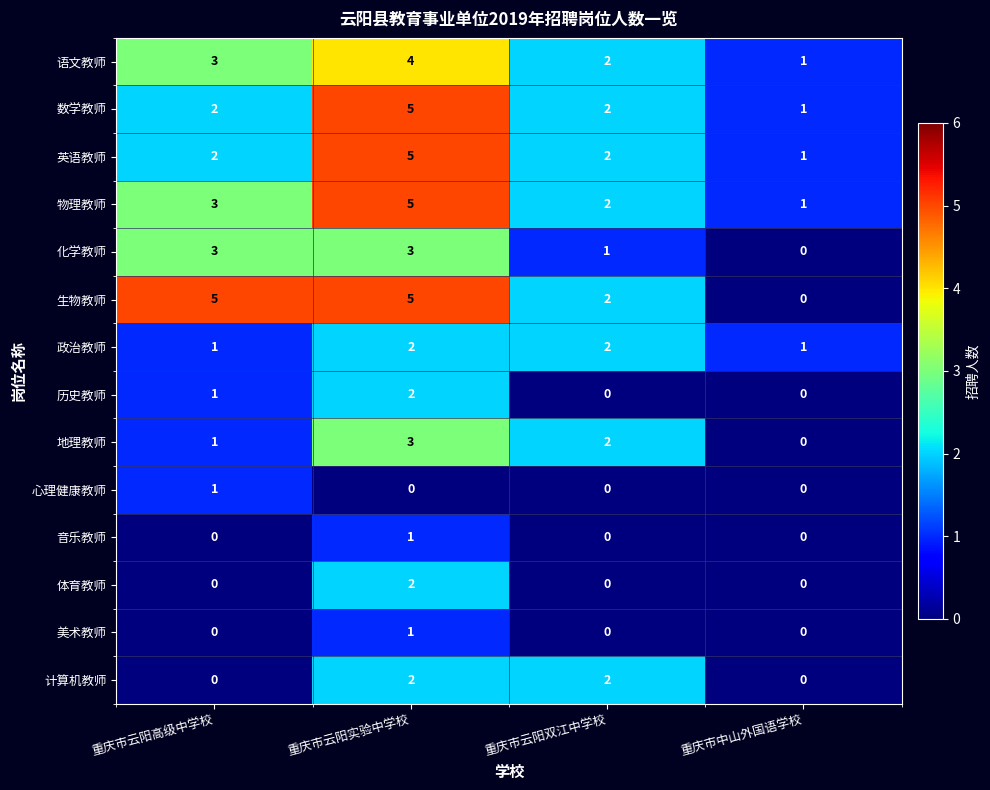

What is the sum of all 生物教师 values?

12